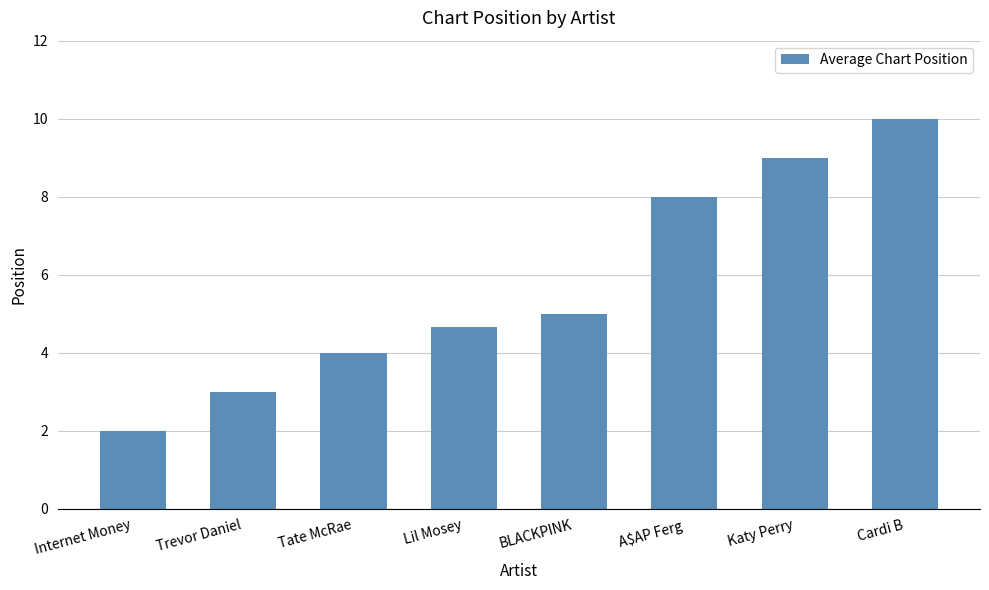

What is the difference between the maximum and minimum values?

8.0